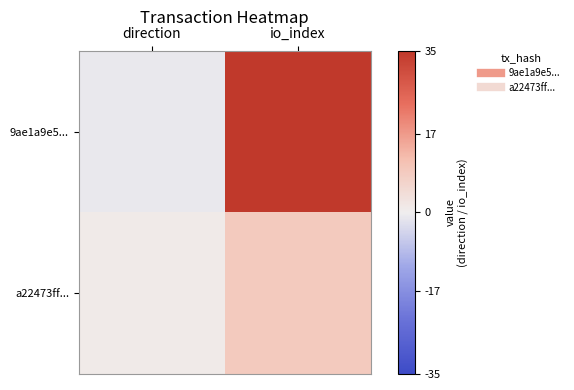

Reading left to right, transcribe all the data shown in this chart.

9ae1a9e5...: direction=-1	io_index=35
a22473ff...: direction=1	io_index=9